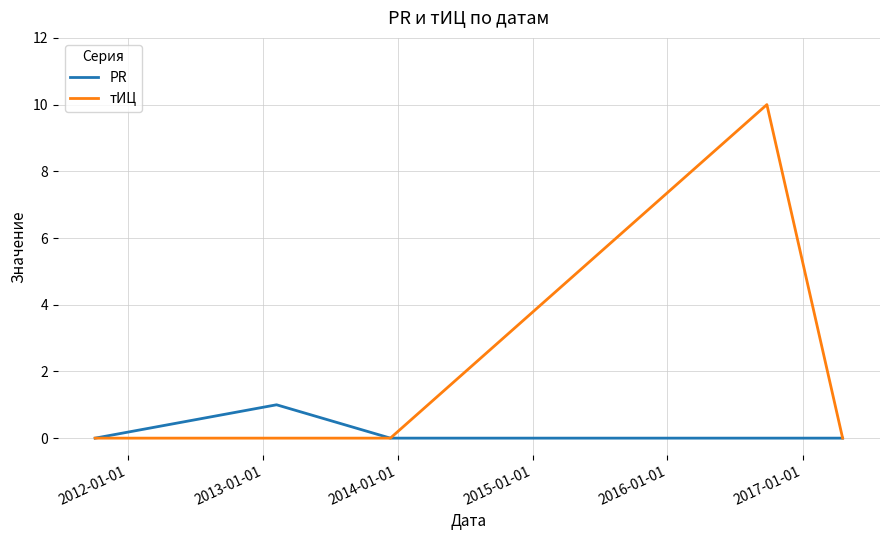

Which series has the largest total across all categories?

тИЦ